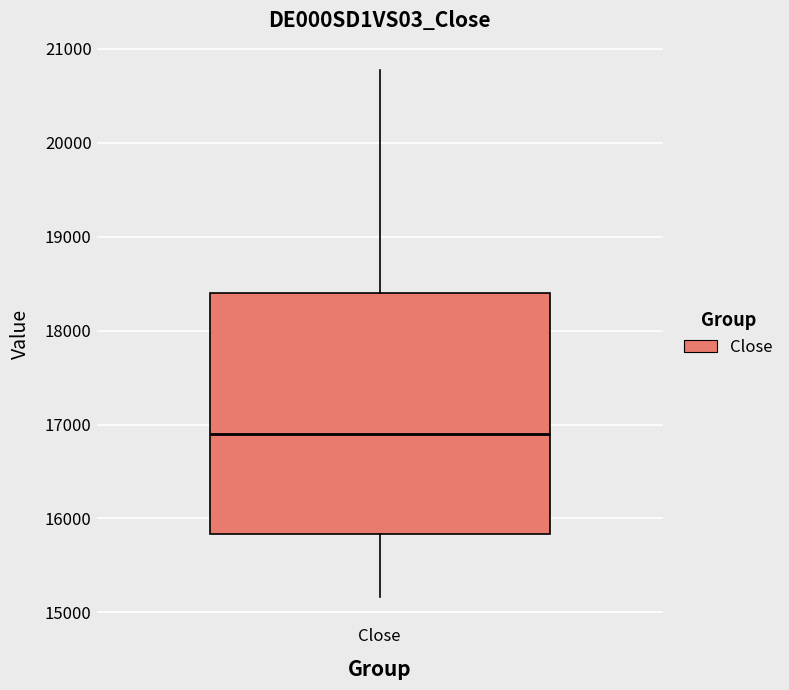

Where does the upper whisker of the box for Close end on the y-axis? The values are not printed on the chart, so give them approximately, as read against the axis.

20800